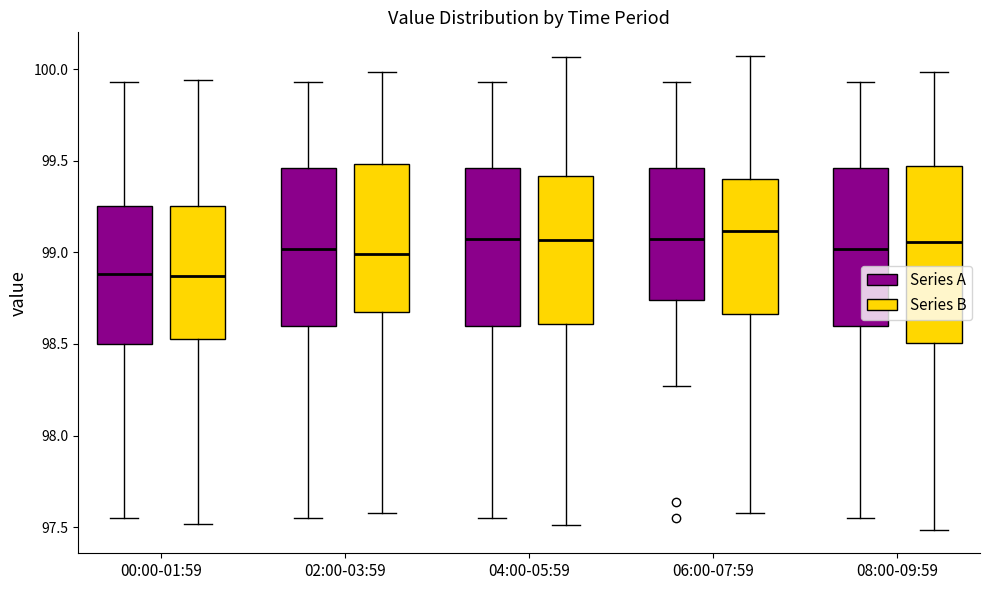

Which box is the tallest, from its lower edge to its upper edge?

08:00-09:59 (Series B)